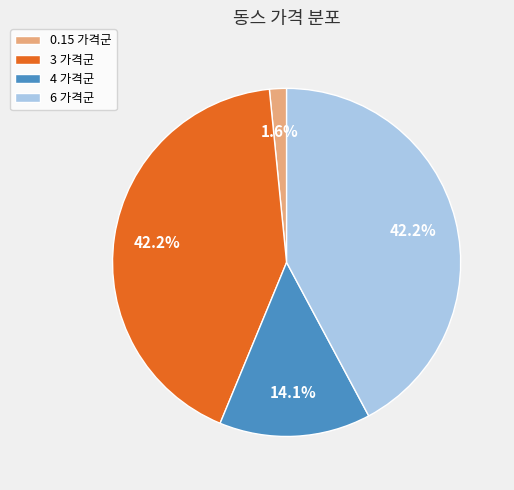

Which slice is the smallest?

0.15 가격군